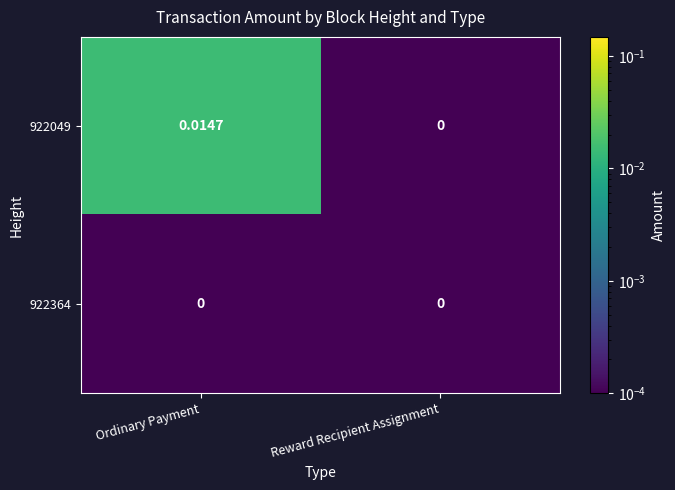

Which category has the highest value in the 922049 series?

Ordinary Payment